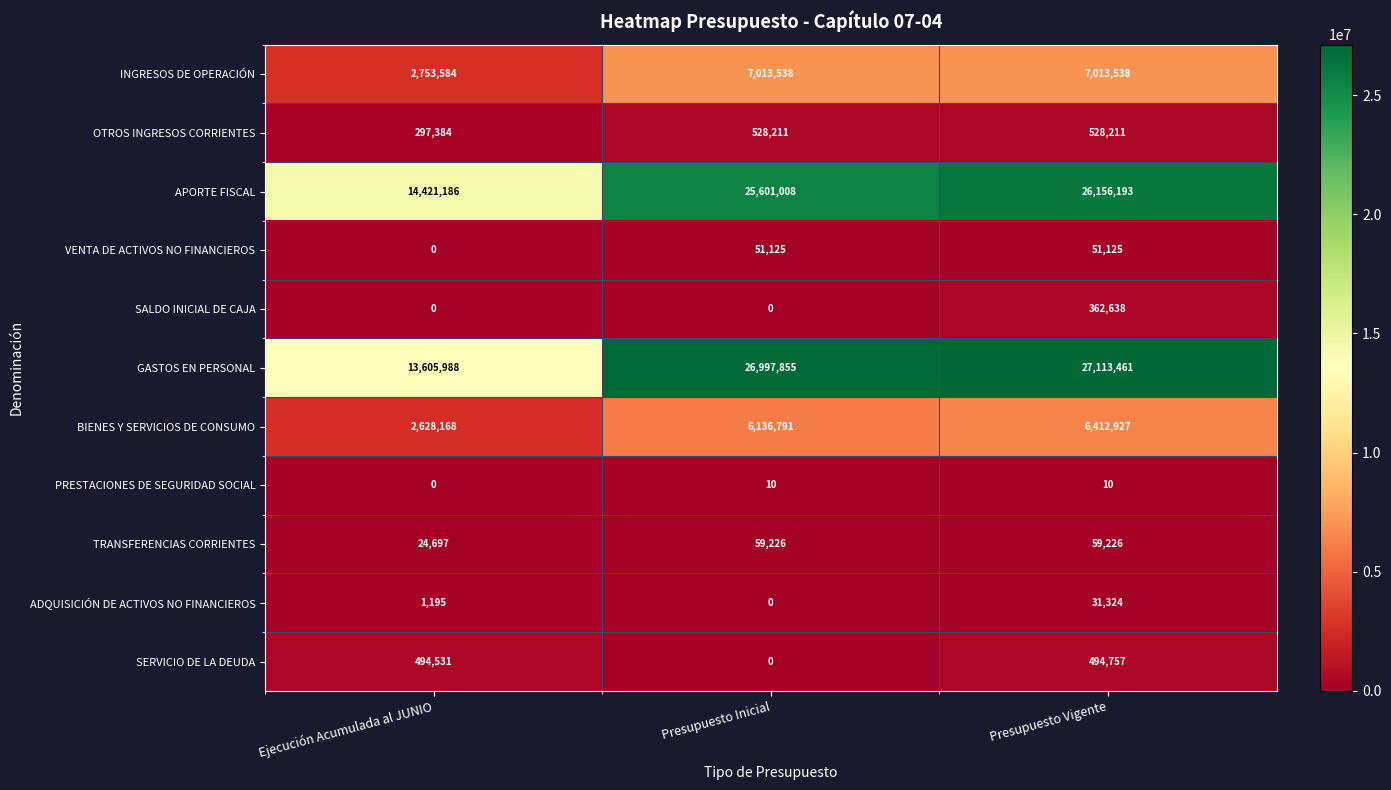

Which series has the largest range (max minus min)?

GASTOS EN PERSONAL